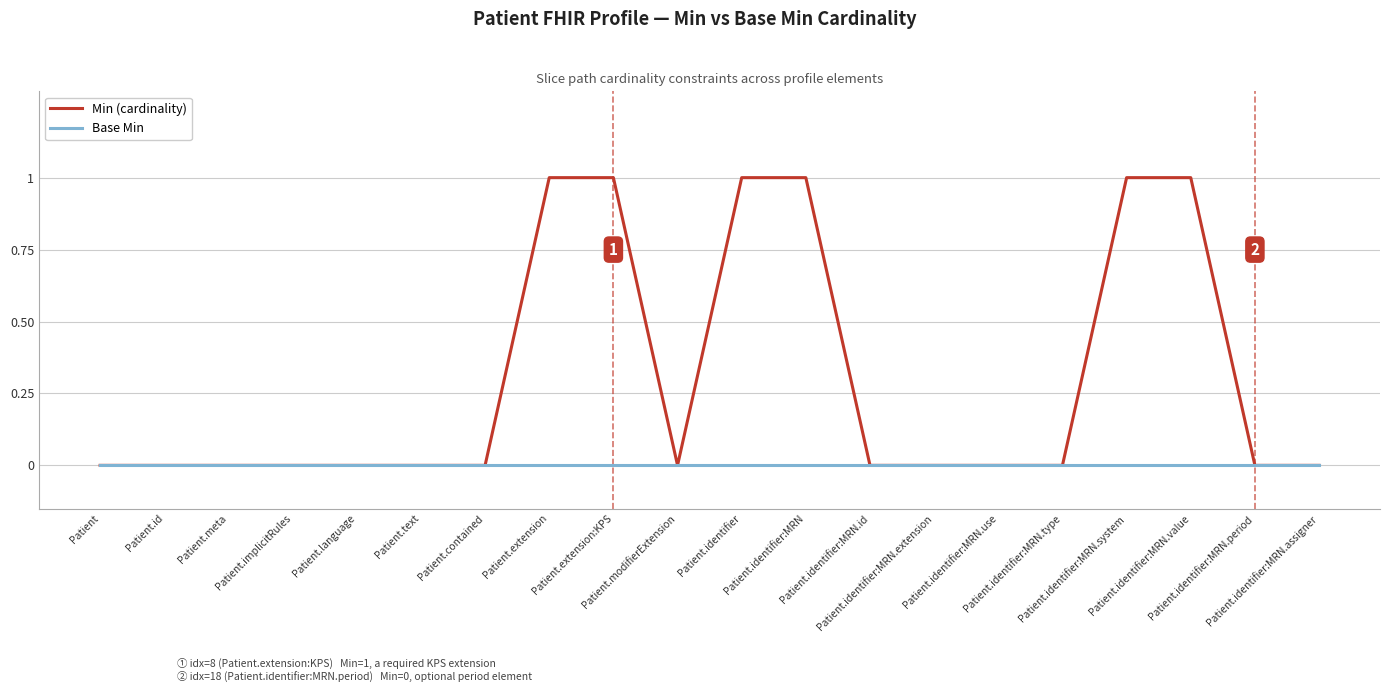

Which series has the largest total across all categories?

Min (cardinality)